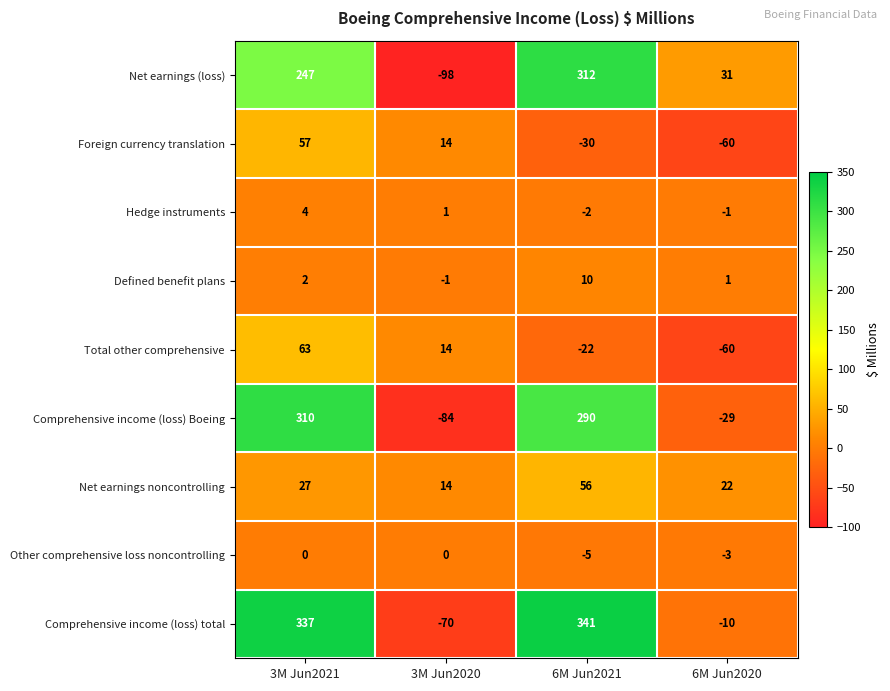

Which series has the largest total across all categories?

Comprehensive income (loss) total